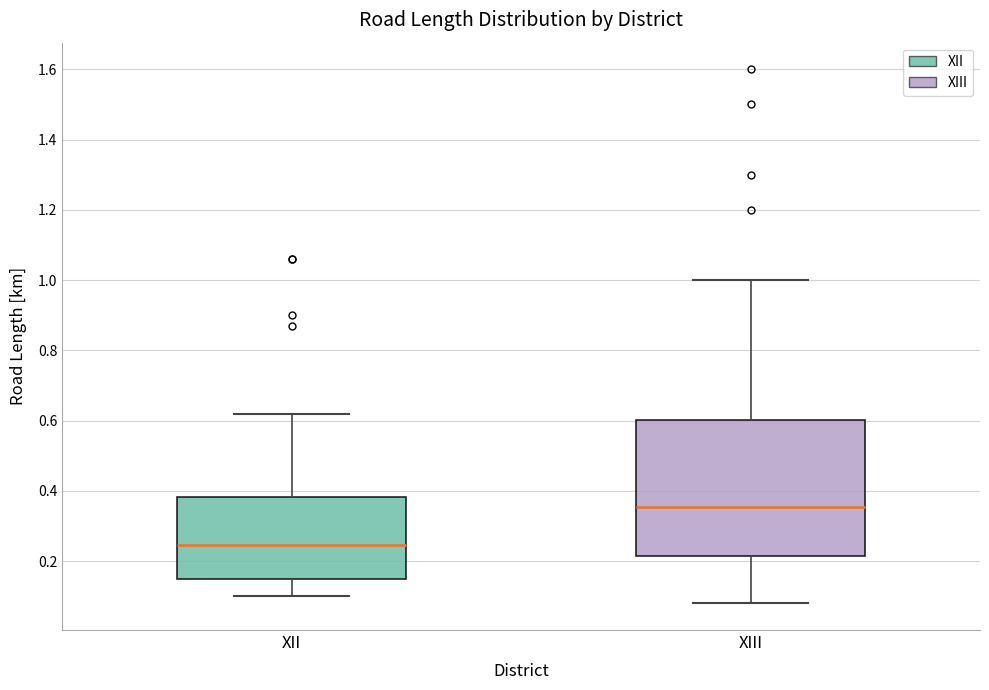

Which box is the tallest, from its lower edge to its upper edge?

XIII